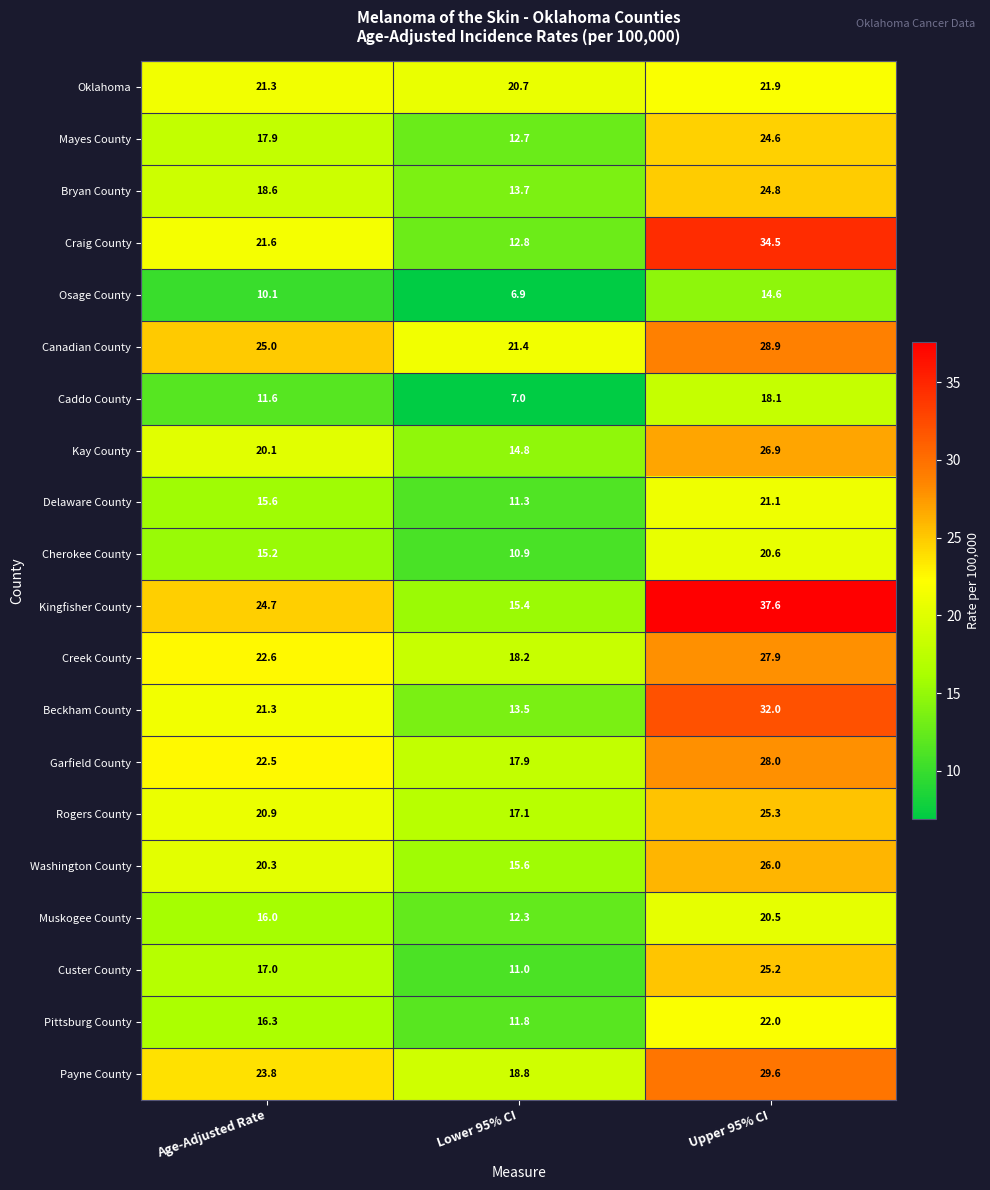

What is the sum of the Rogers County values at Age-Adjusted Rate and Upper 95% CI?

46.2